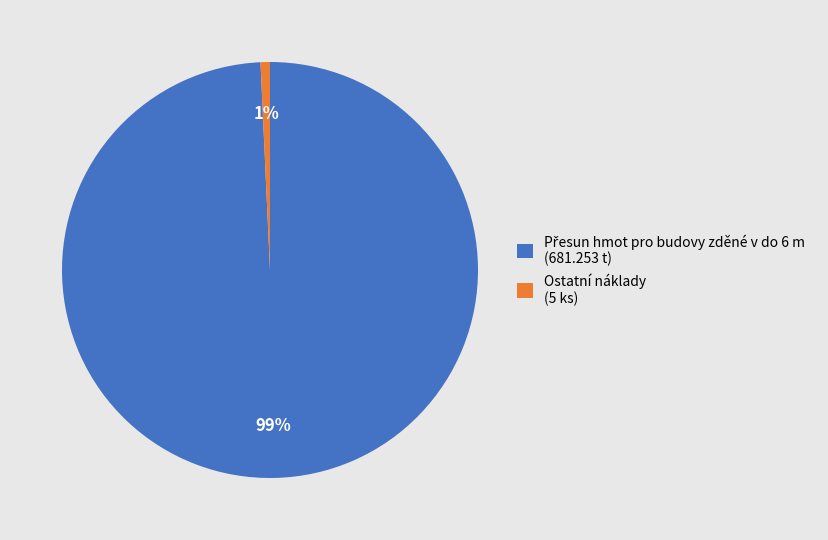

Does Ostatní náklady (5 ks) represent more than half of the total?

No